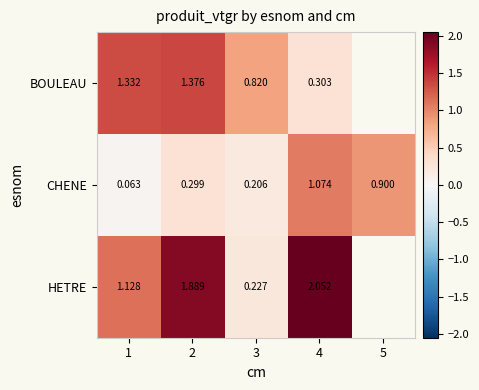

Rank the series at 4 from highest to lowest value.

HETRE, CHENE, BOULEAU